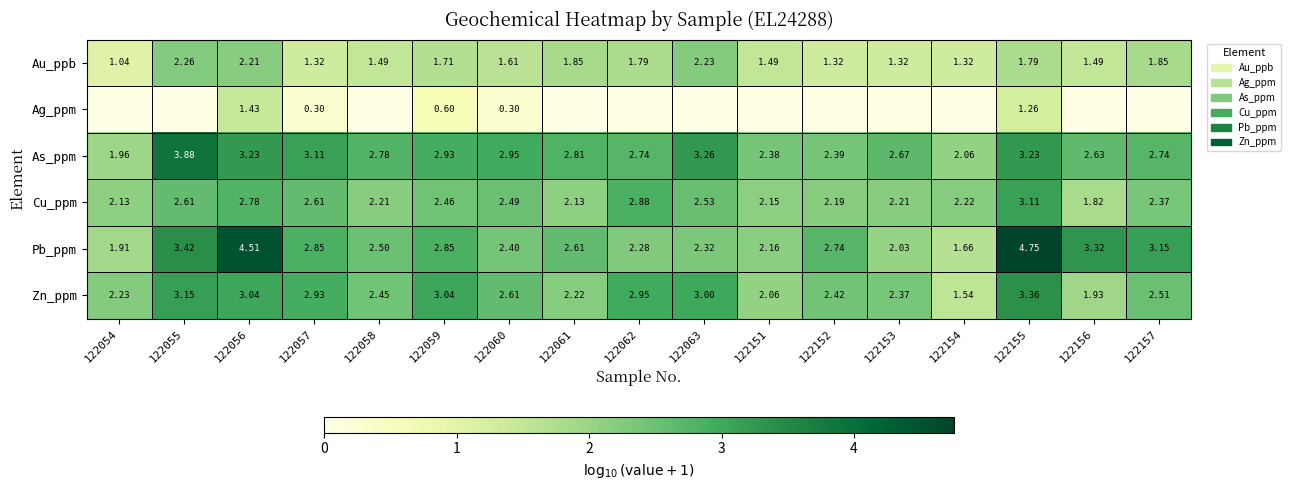

What is the difference between the highest and lowest values at 122056?

3.1